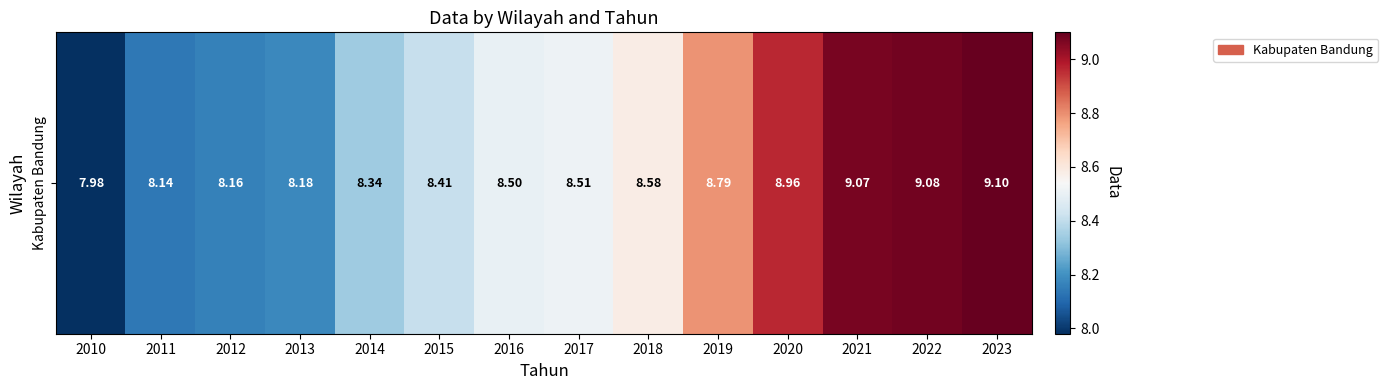

Approximately how many times larger is the value at 2013 compared to 2015?

1.0